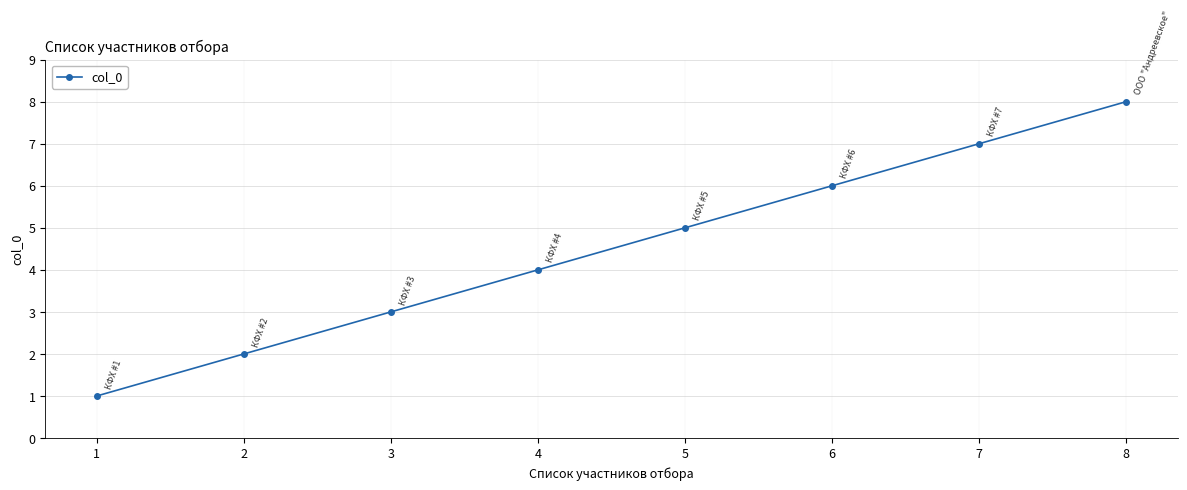

Between 4 and 5, which is larger?

5